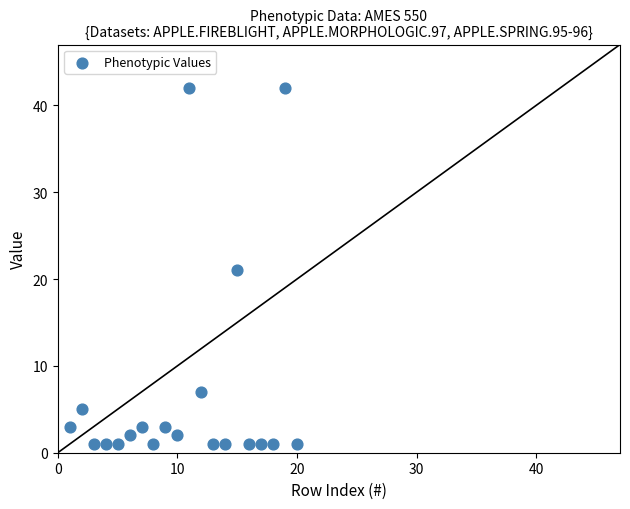

What is the range of X values (max minus min)?

19